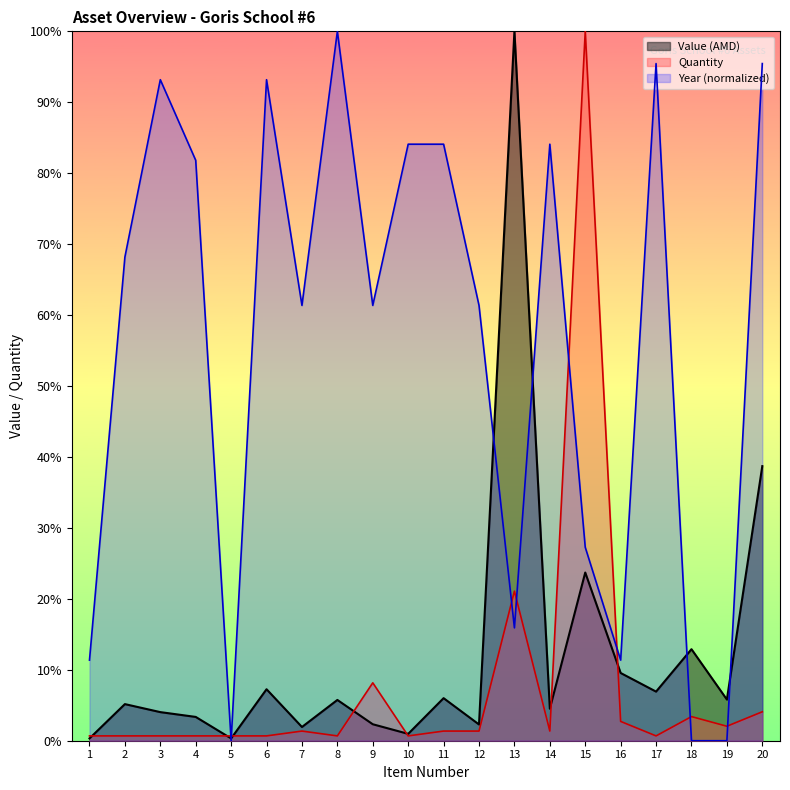

Which category has the lowest value across all series?

5